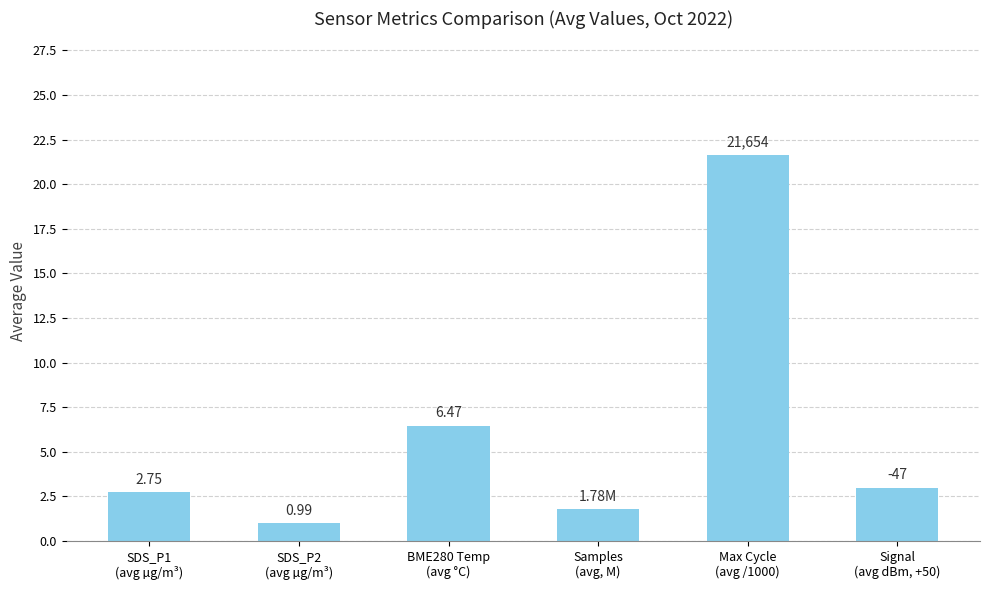

What is the average value?

6.1